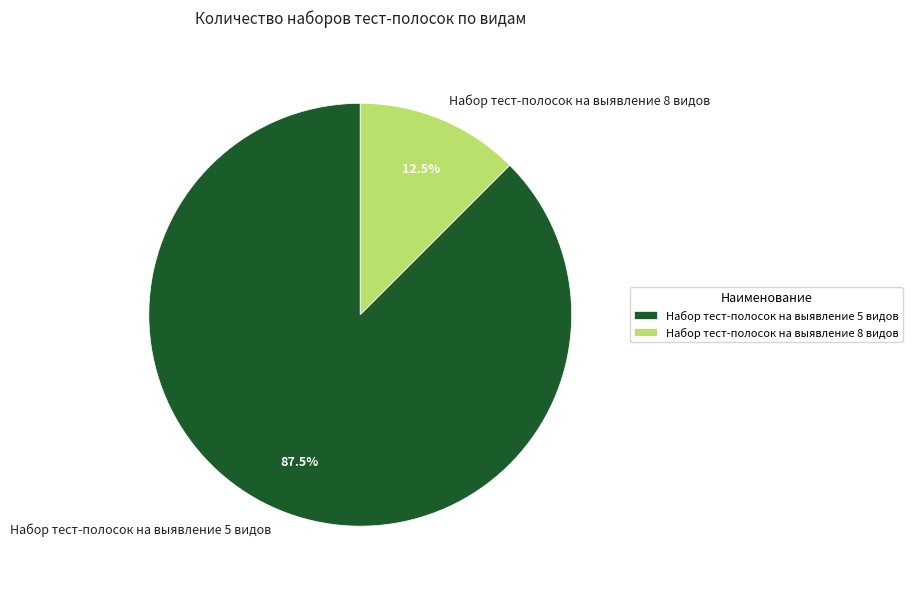

Do Набор тест-полосок на выявление 5 видов and Набор тест-полосок на выявление 8 видов together represent more than half of the pie?

Yes